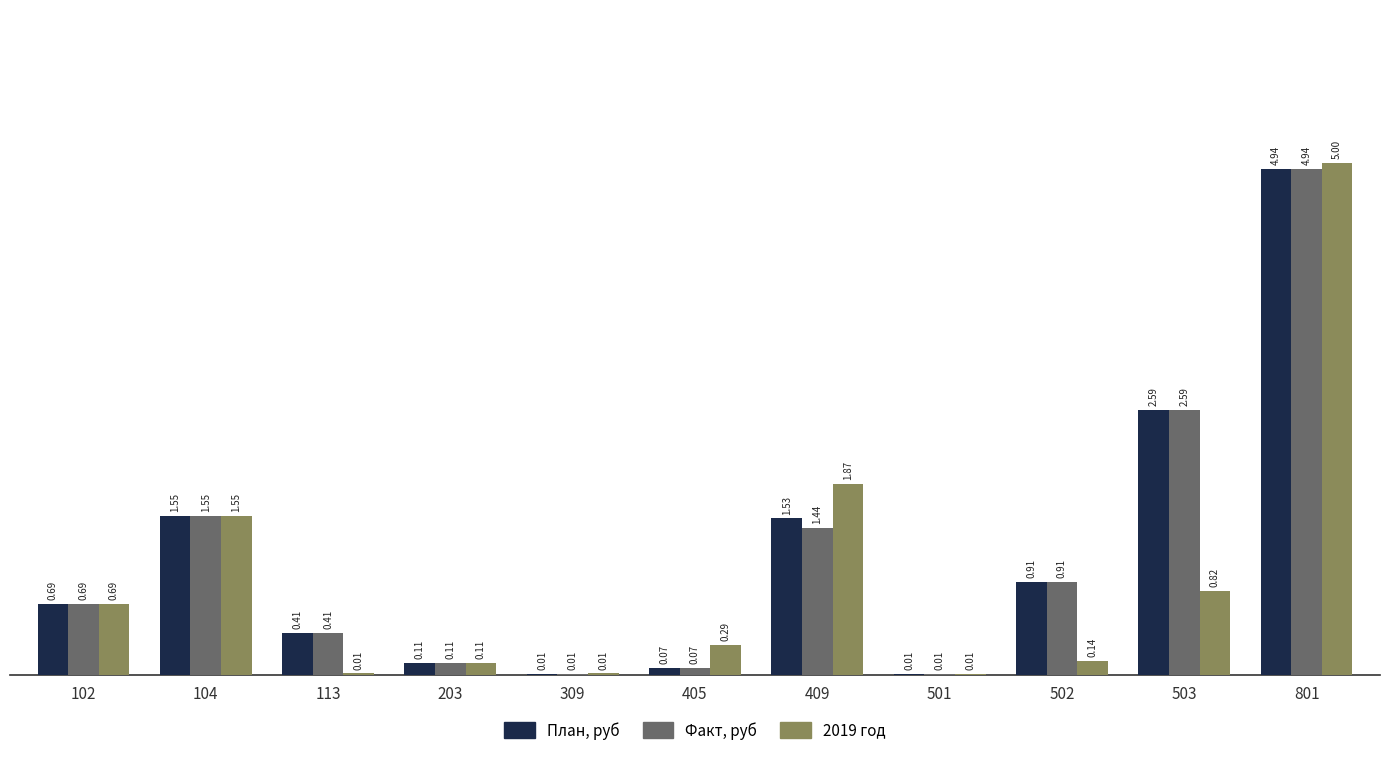

Which series has the largest range (max minus min)?

2019 год